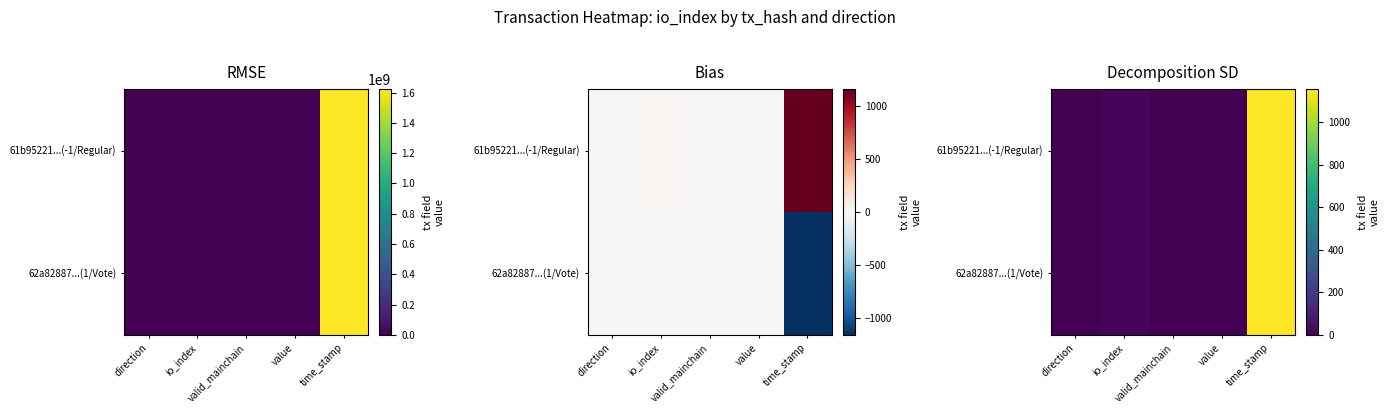

The value of 61b95221...(-1/Regular) at time_stamp is 1869.4. True or false?

False